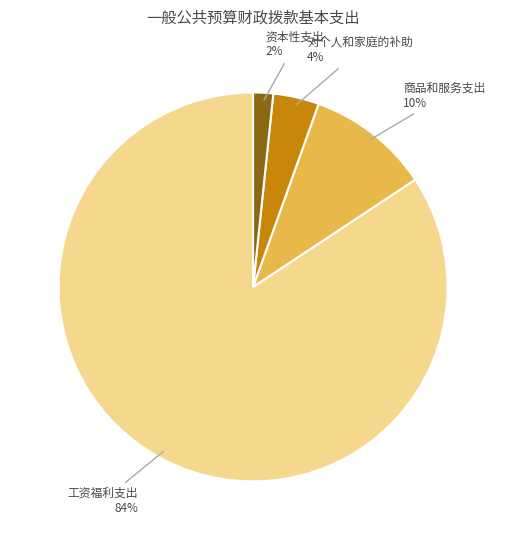

To the nearest percent, what is the average slice percentage?

25%